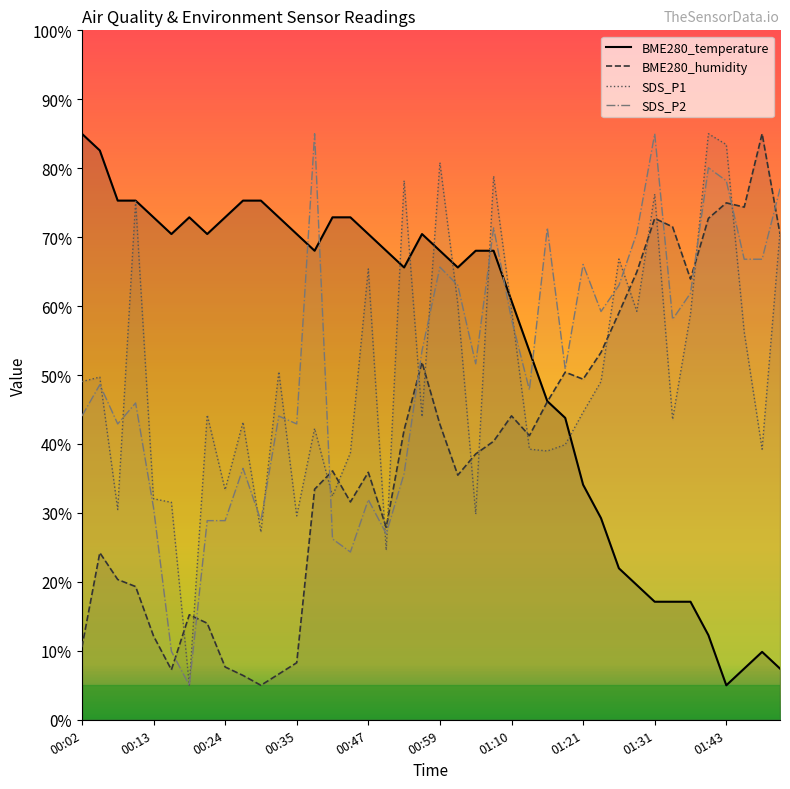

How many values in the BME280_humidity series are below 40?

20